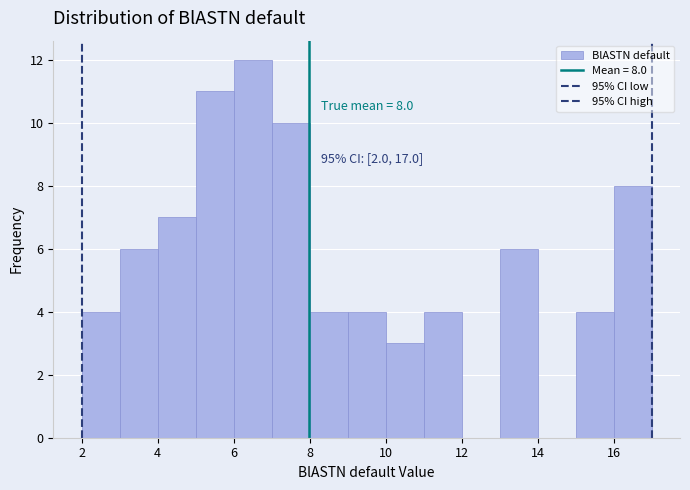

Which range on the x-axis has the tallest bar?

6 to 7